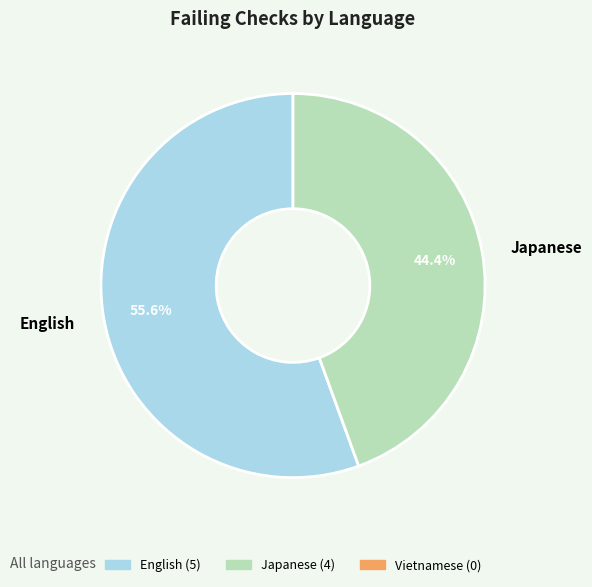

Count the number of slices in the pie.

2